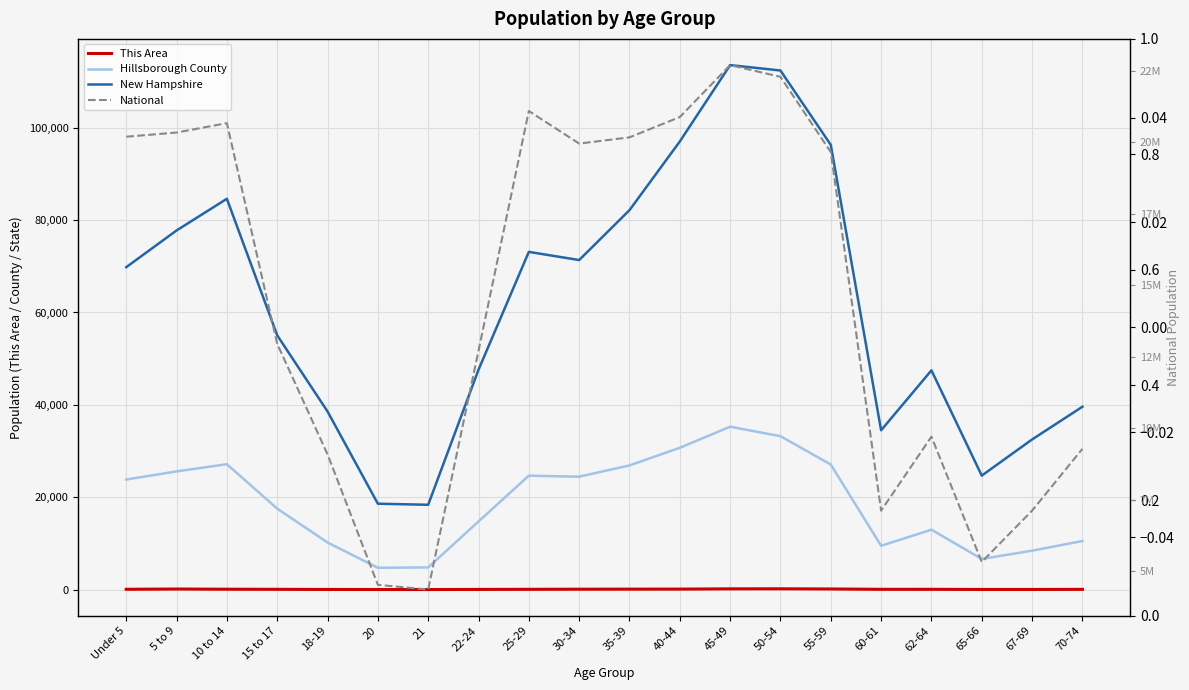

True or false: National has more than 1 points higher than both neighbors.

True